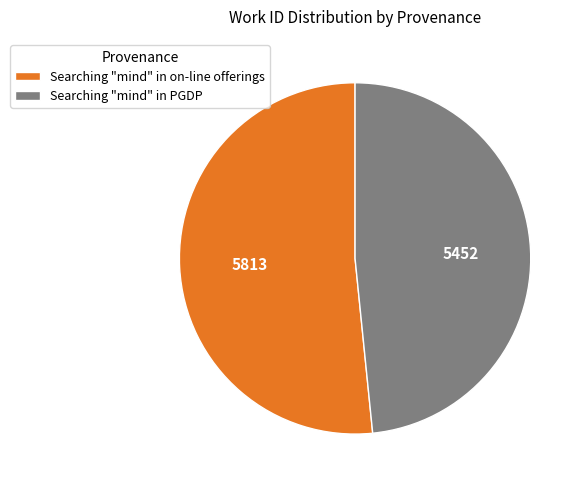

Which slice is the largest?

Searching "mind" in on-line offerings